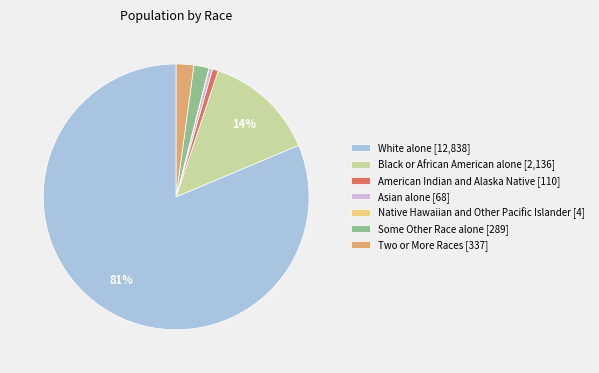

To the nearest percent, what is the difference between the largest and smallest slice percentages?

81%